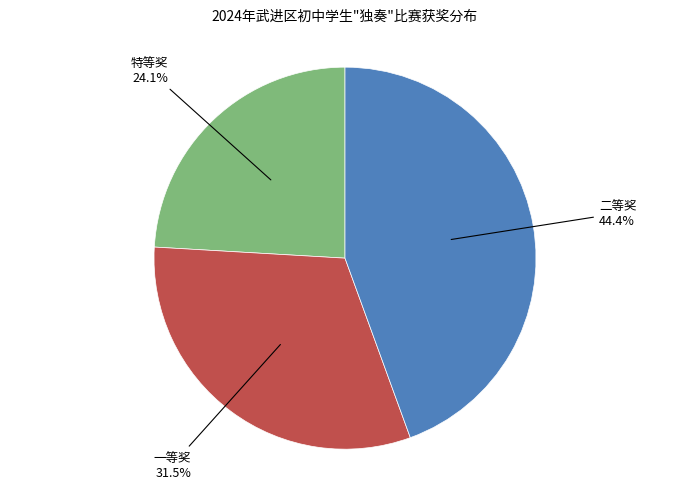

Between 二等奖 and 特等奖, which is larger?

二等奖